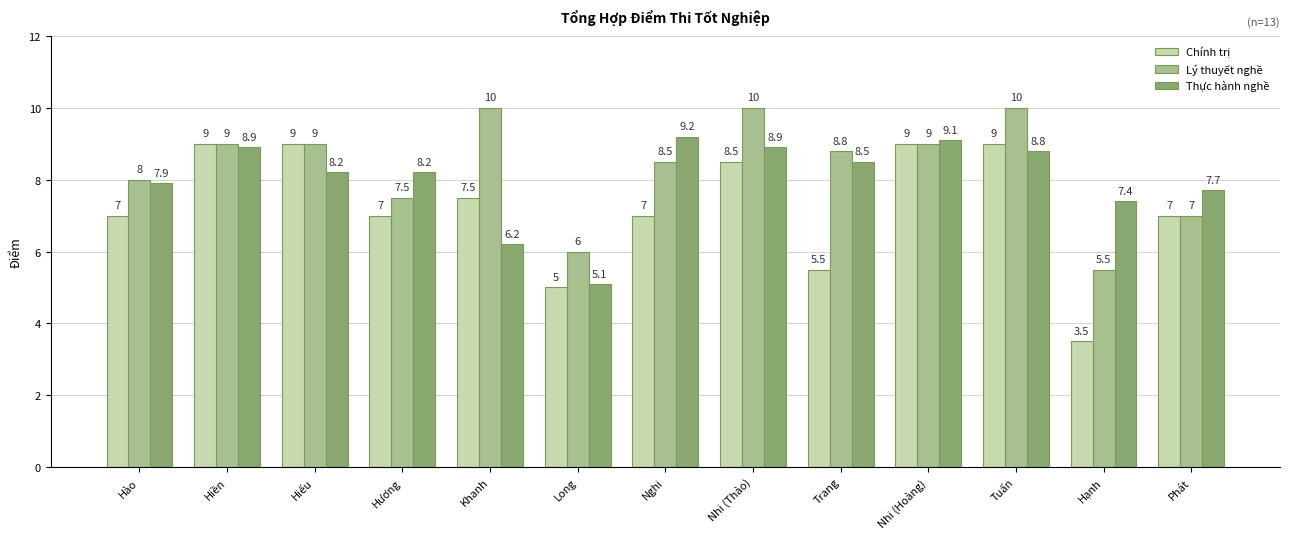

What is the sum of the Lý thuyết nghề values at Trang and Nhi (Hoàng)?

17.8